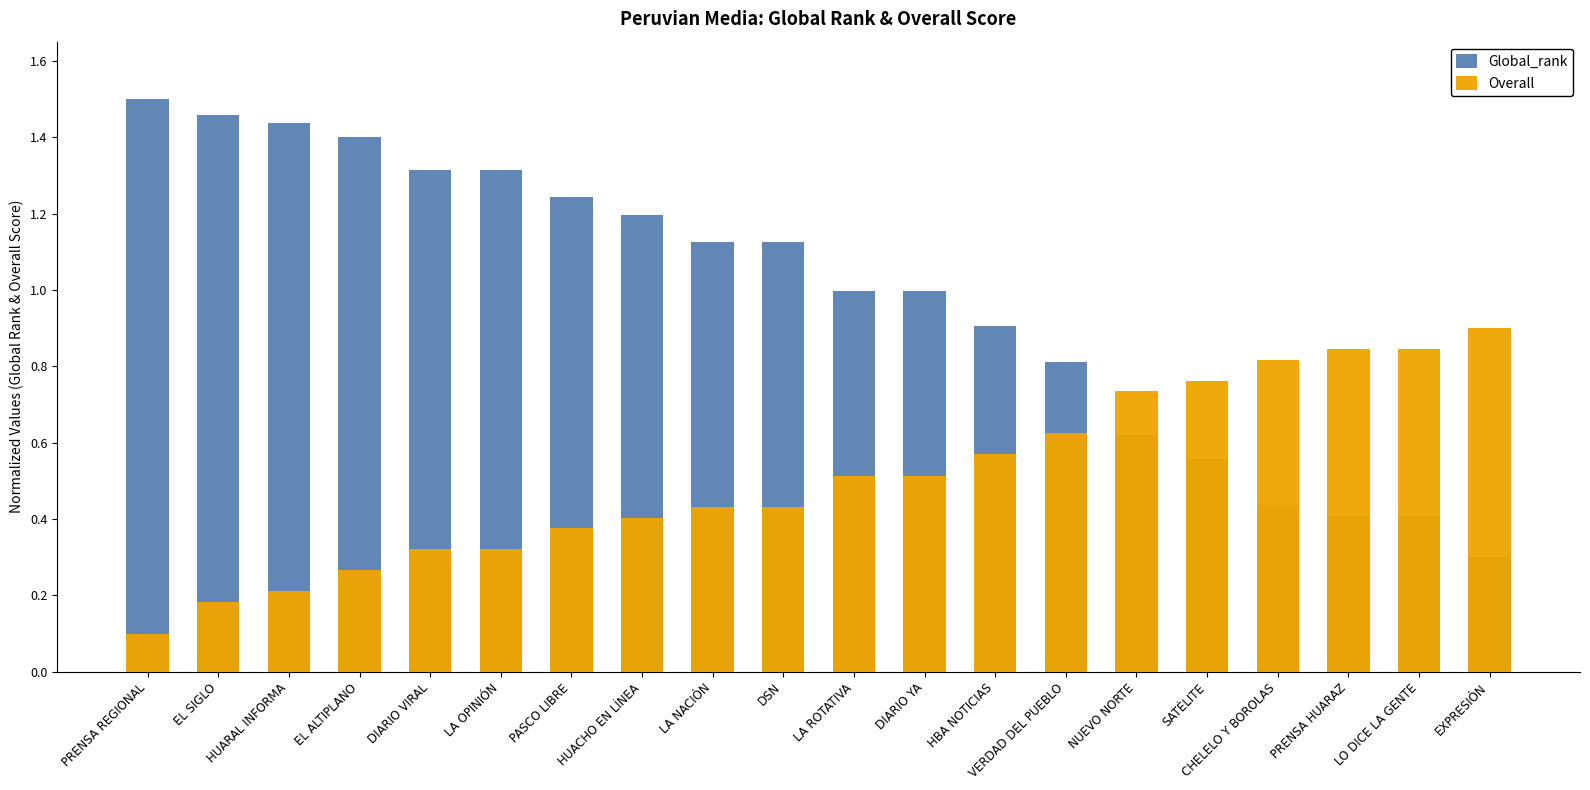

Are the bars horizontal?

No